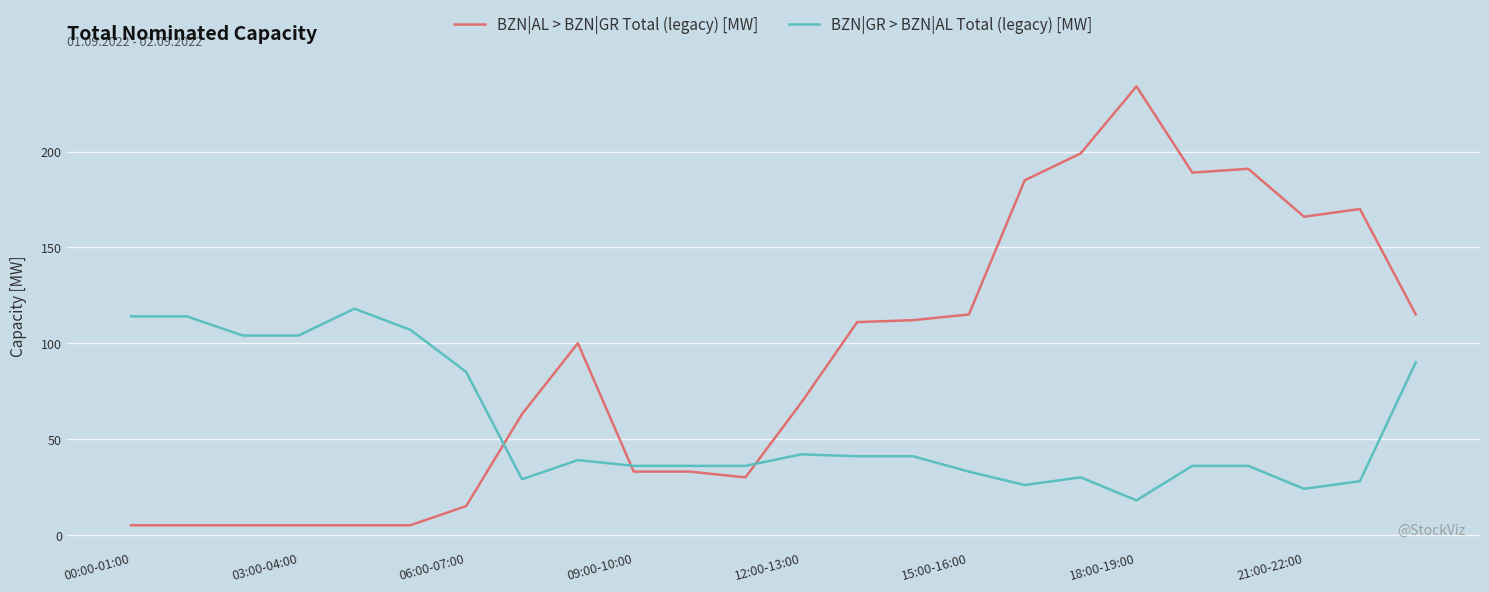

What is the average value of the BZN|GR > BZN|AL Total (legacy) [MW] series?

57